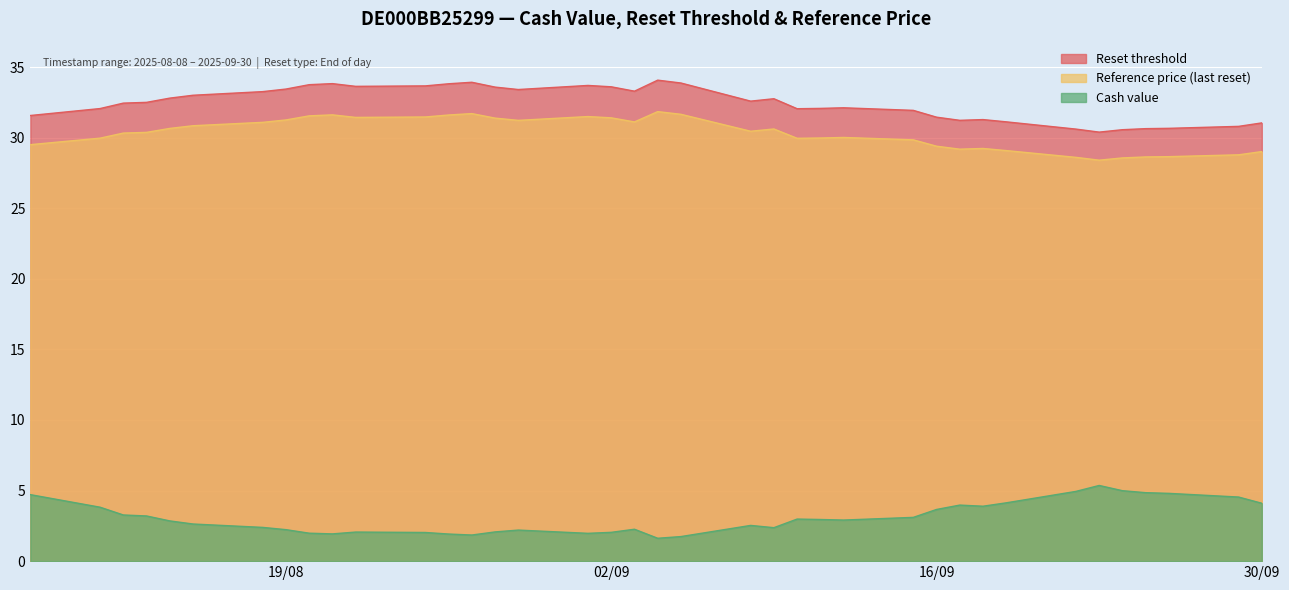

Between 2025-08-18 and 2025-09-09, which is larger?

2025-08-18